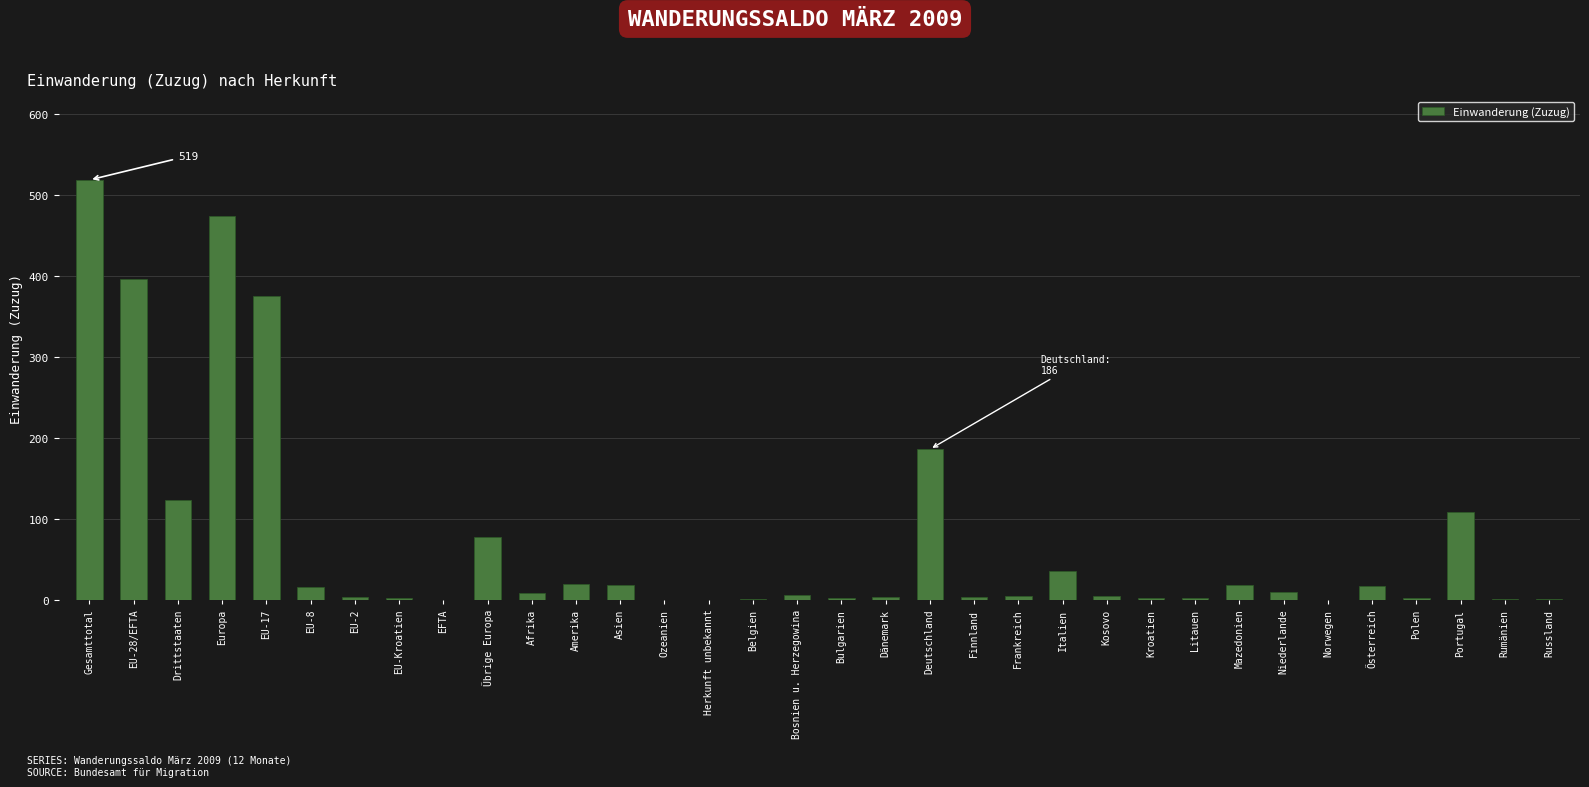

What is the maximum value shown in the chart?

519